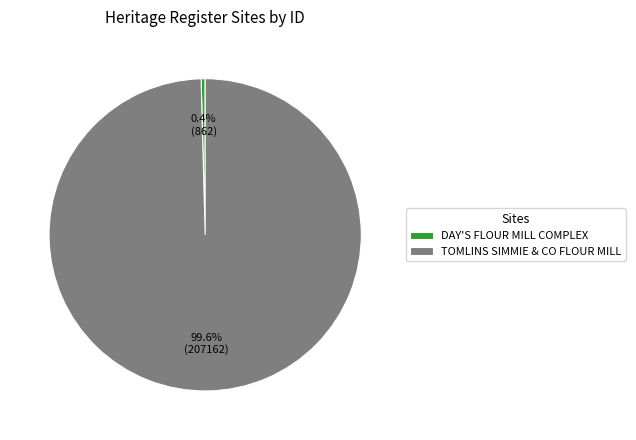

Which category has the biggest portion of the pie?

TOMLINS SIMMIE & CO FLOUR MILL